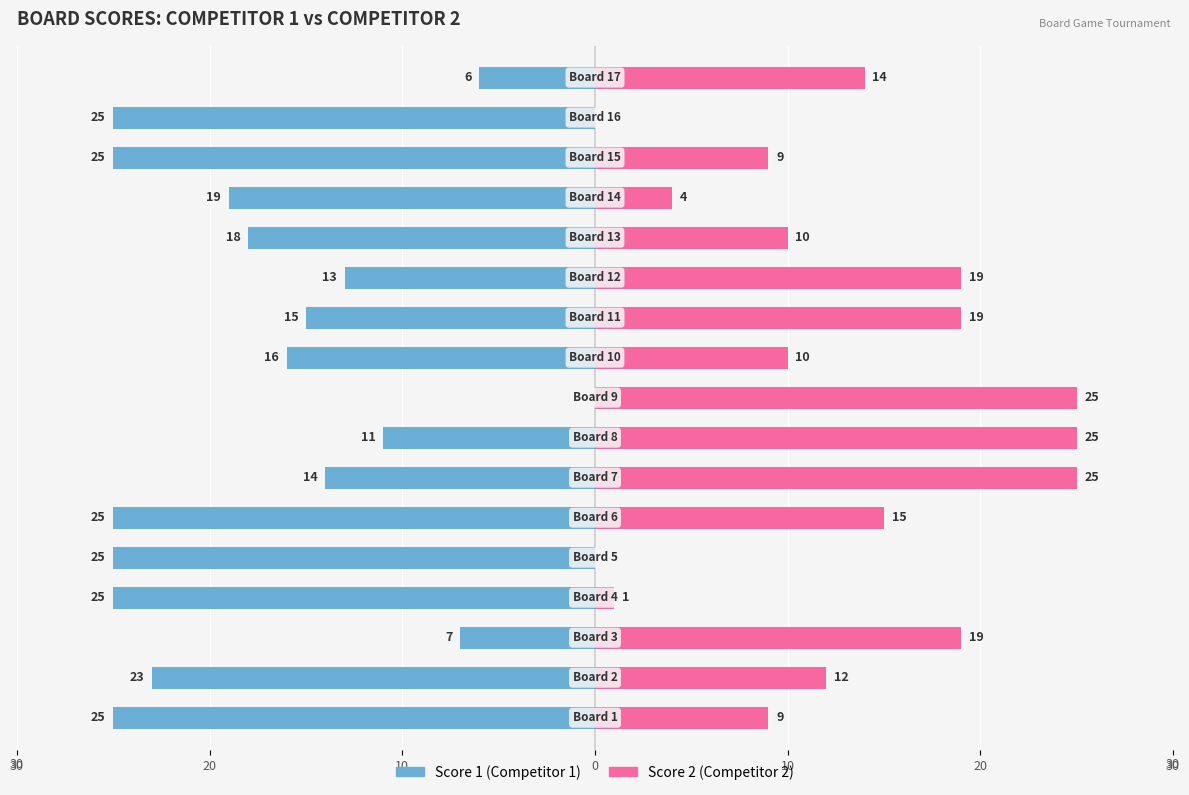

True or false: Score 1 (Competitor 1) has a value of -14 at 0.

False